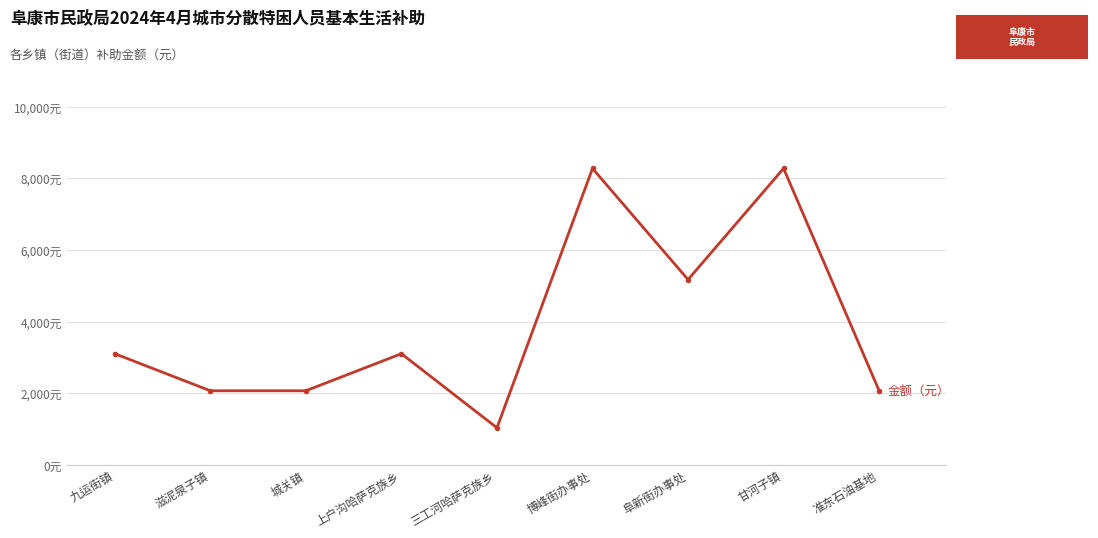

What is the label of the 5th point from the right?

三工河哈萨克族乡